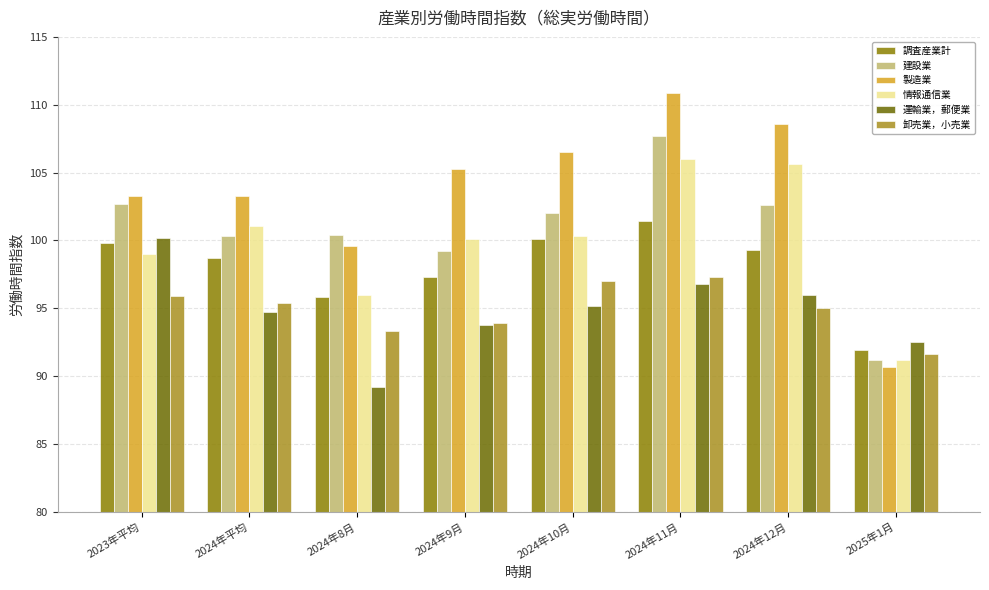

What are all the series names shown in the legend?

調査産業計, 建設業, 製造業, 情報通信業, 運輸業，郵便業, 卸売業，小売業